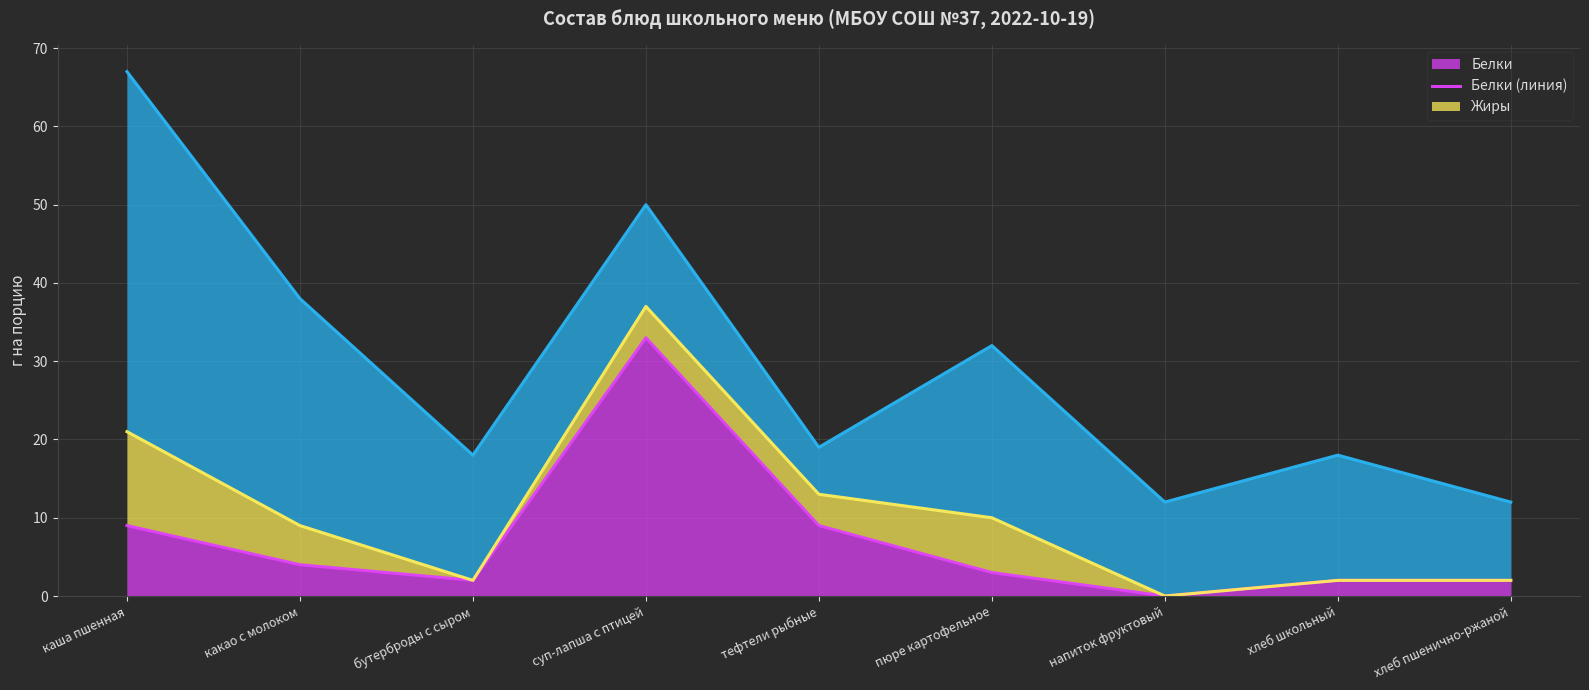

Reading right to left, list all the values displayed in this chart.

Белки (линия): 2	2	0	3	9	33	2	4	9
Жиры (линия): 2	2	0	10	13	37	2	9	21
Углеводы (линия): 12	18	12	32	19	50	18	38	67